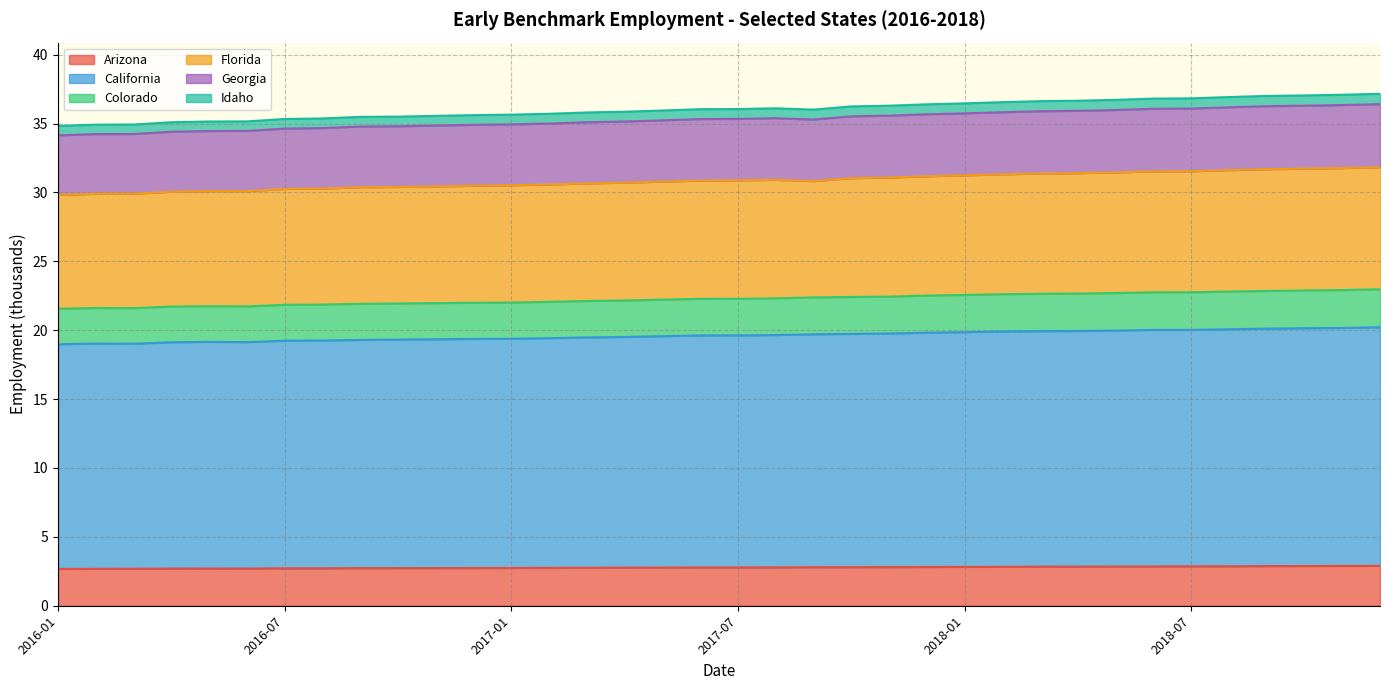

Does the chart have visible grid lines?

Yes